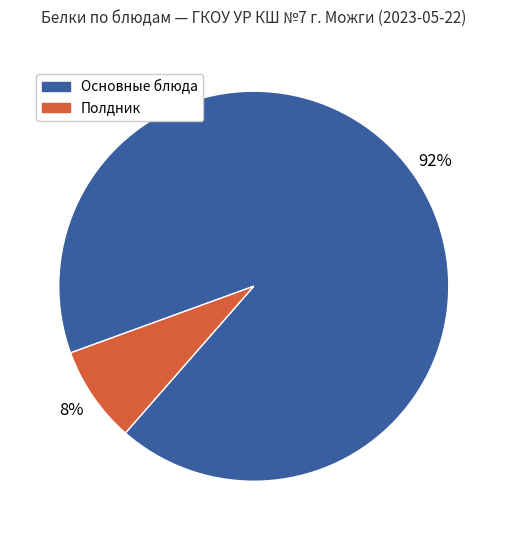

To the nearest percent, what is the difference between the largest and smallest slice percentages?

84%